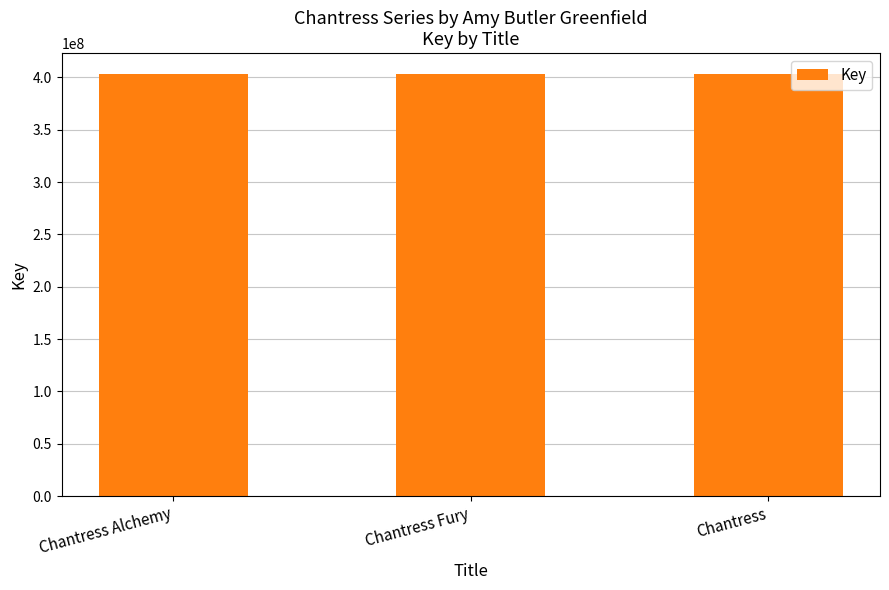

What is the ratio of the value at Chantress Alchemy to the value at Chantress?

1.0